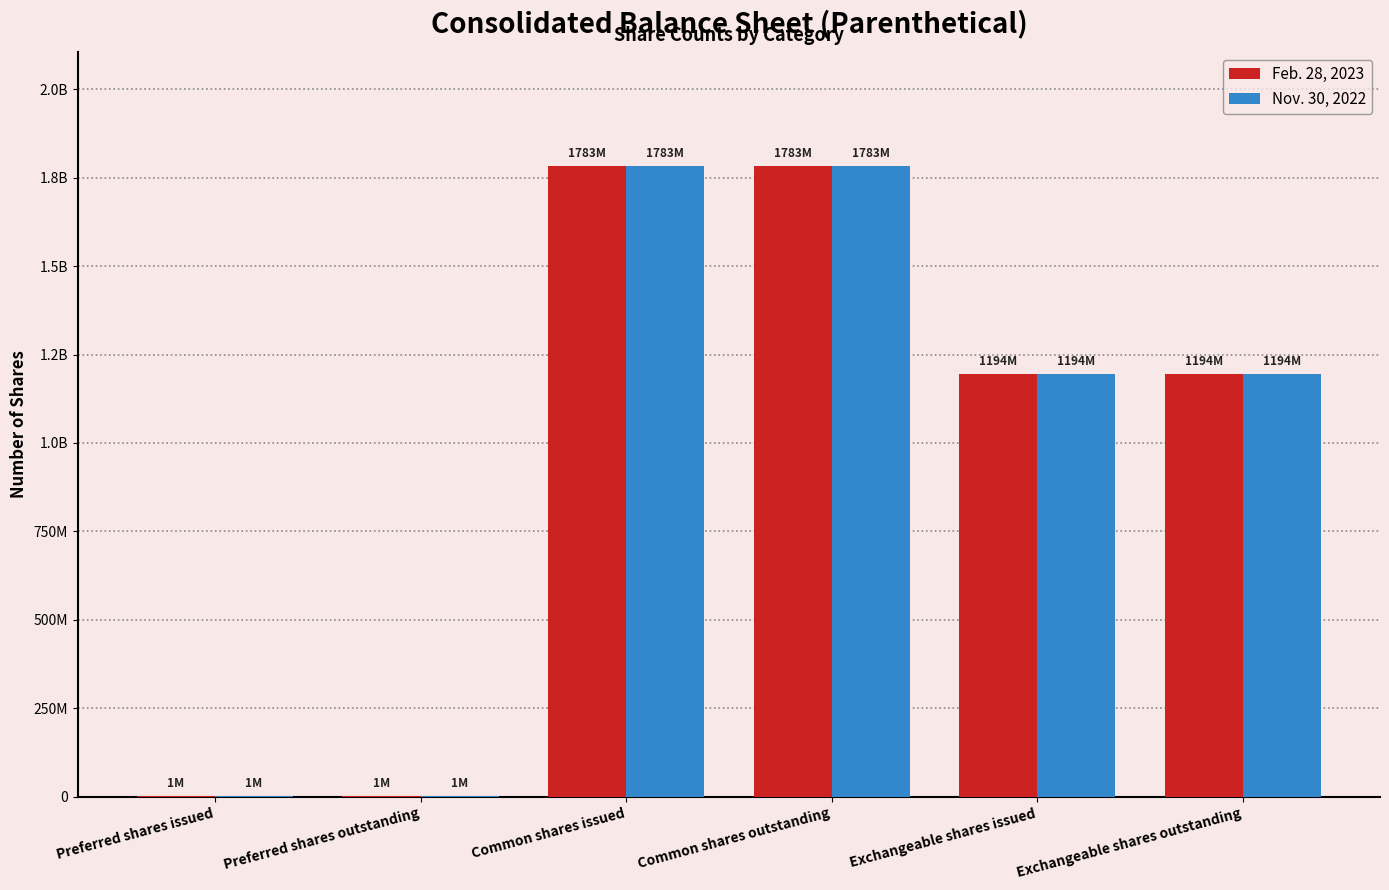

The value of Feb. 28, 2023 at Preferred shares issued is 417751. True or false?

False